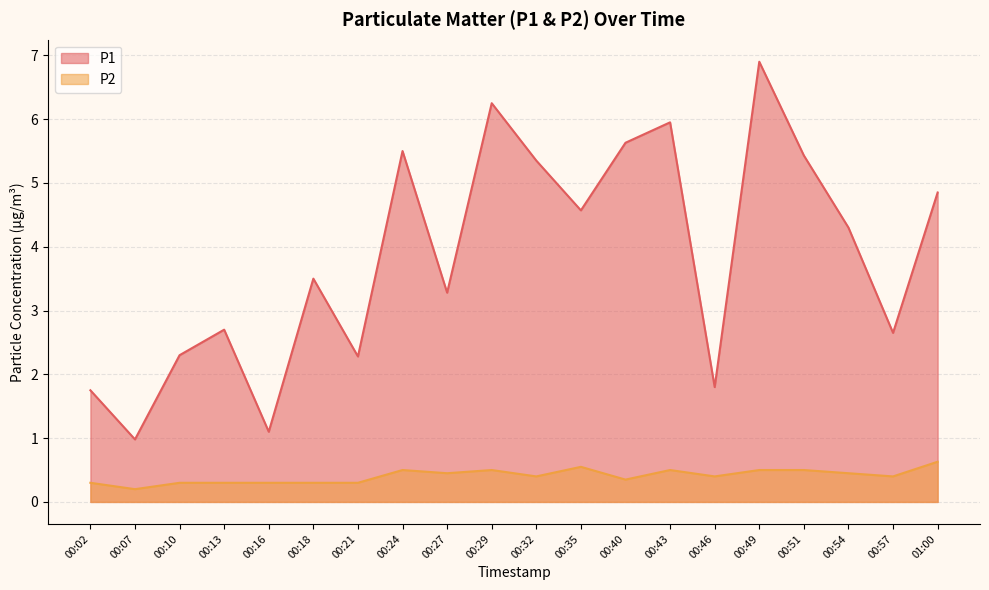

What are all the series names shown in the legend?

P1, P2